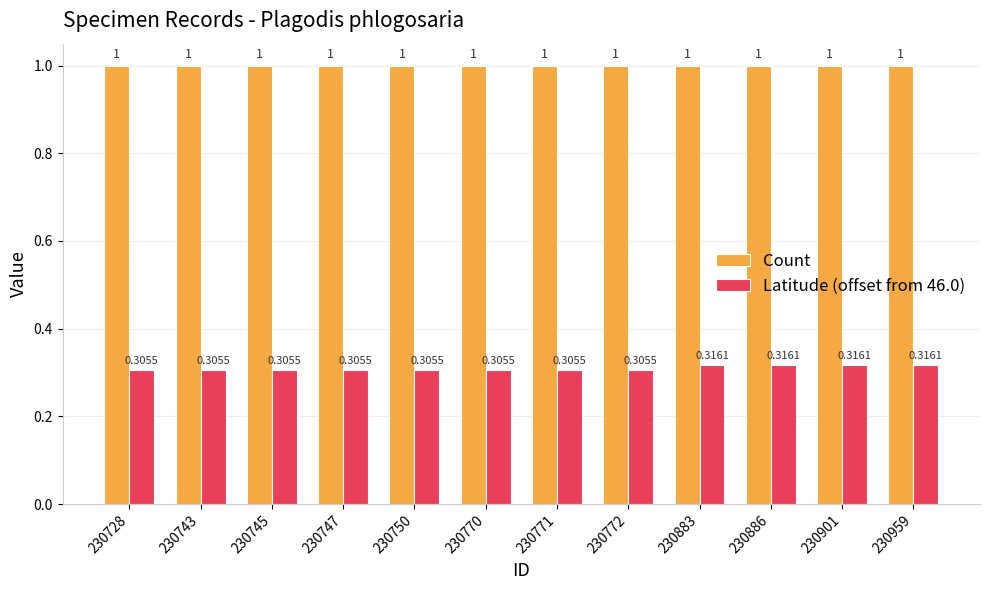

Rank the series by their average value, from highest to lowest.

Count, Latitude (offset from 46.0)